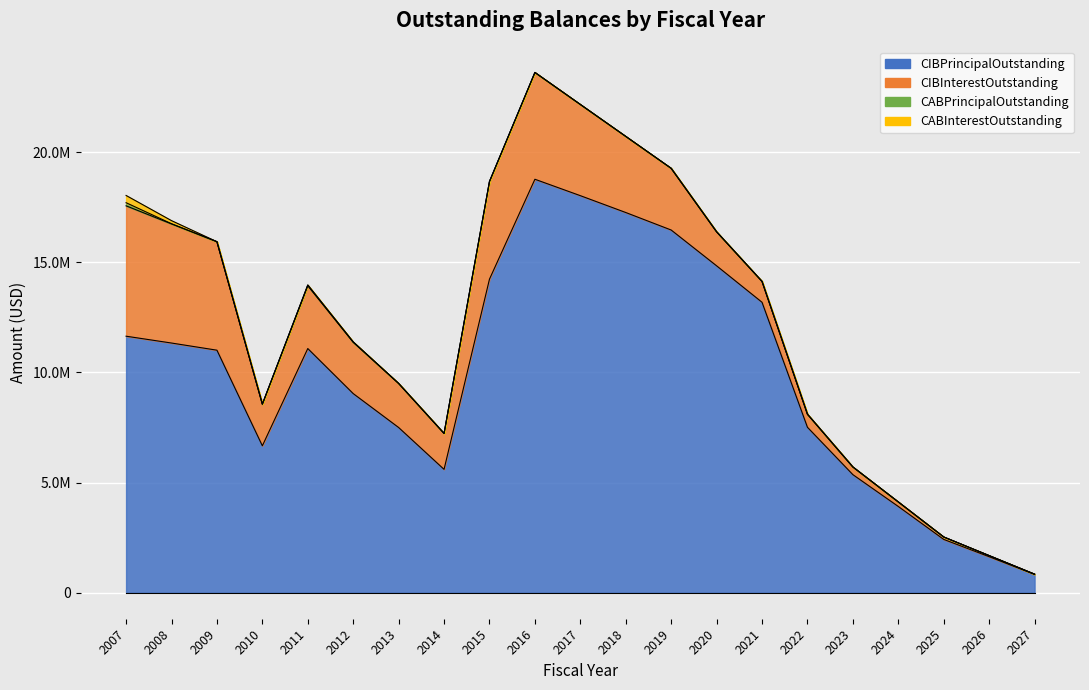

The CABInterestOutstanding series shows 221081.5 at 2026. True or false?

False